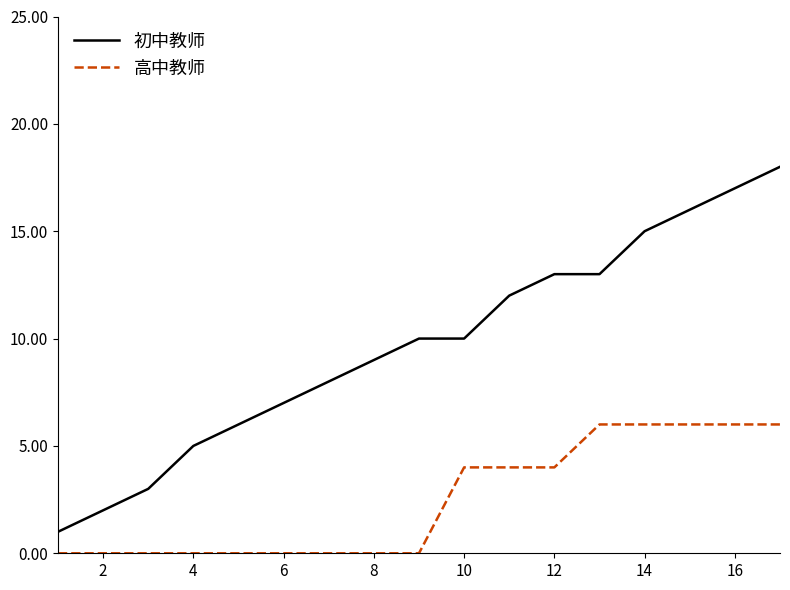

How many distinct data groups are displayed?

2